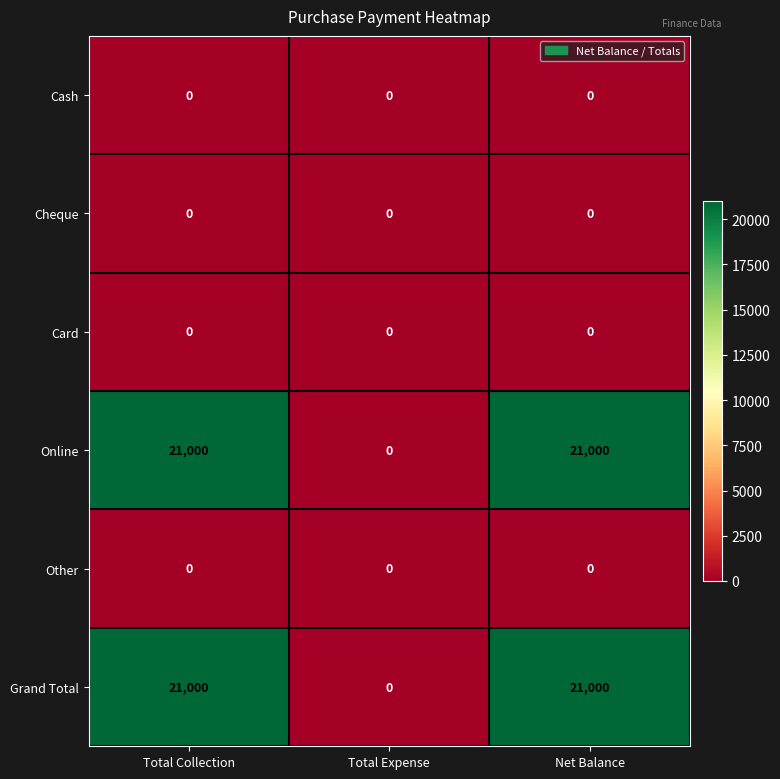

What is the spread (max minus min) of values at Net Balance?

21000